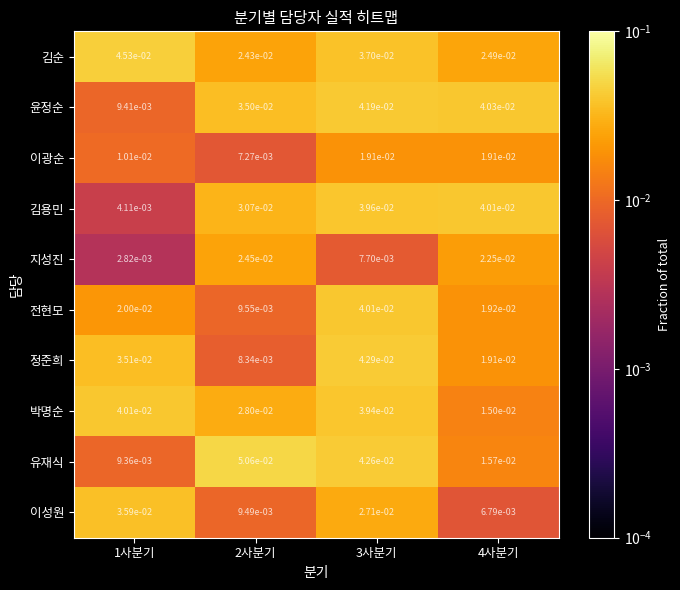

Which series has the largest range (max minus min)?

유재식